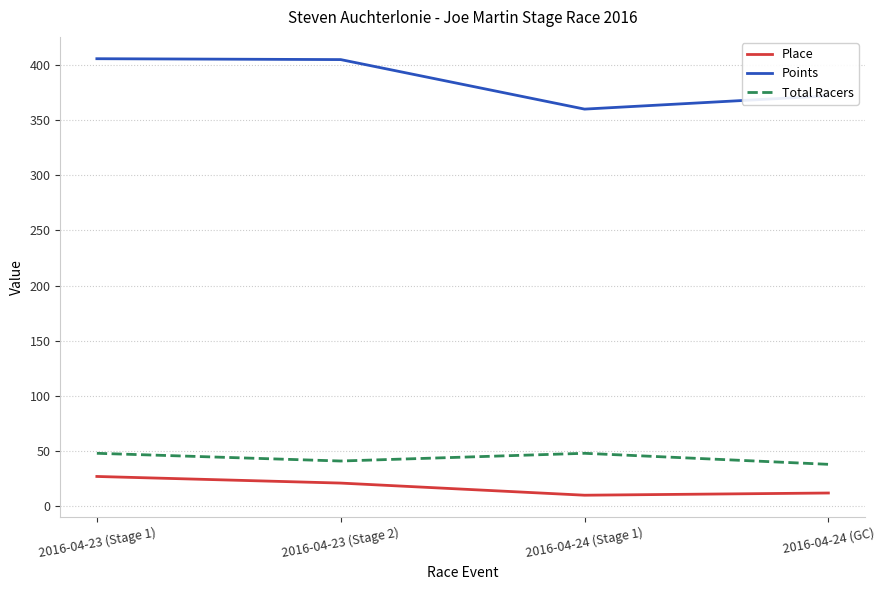

What is the total value across all series at 2016-04-23 (Stage 1)?

480.7